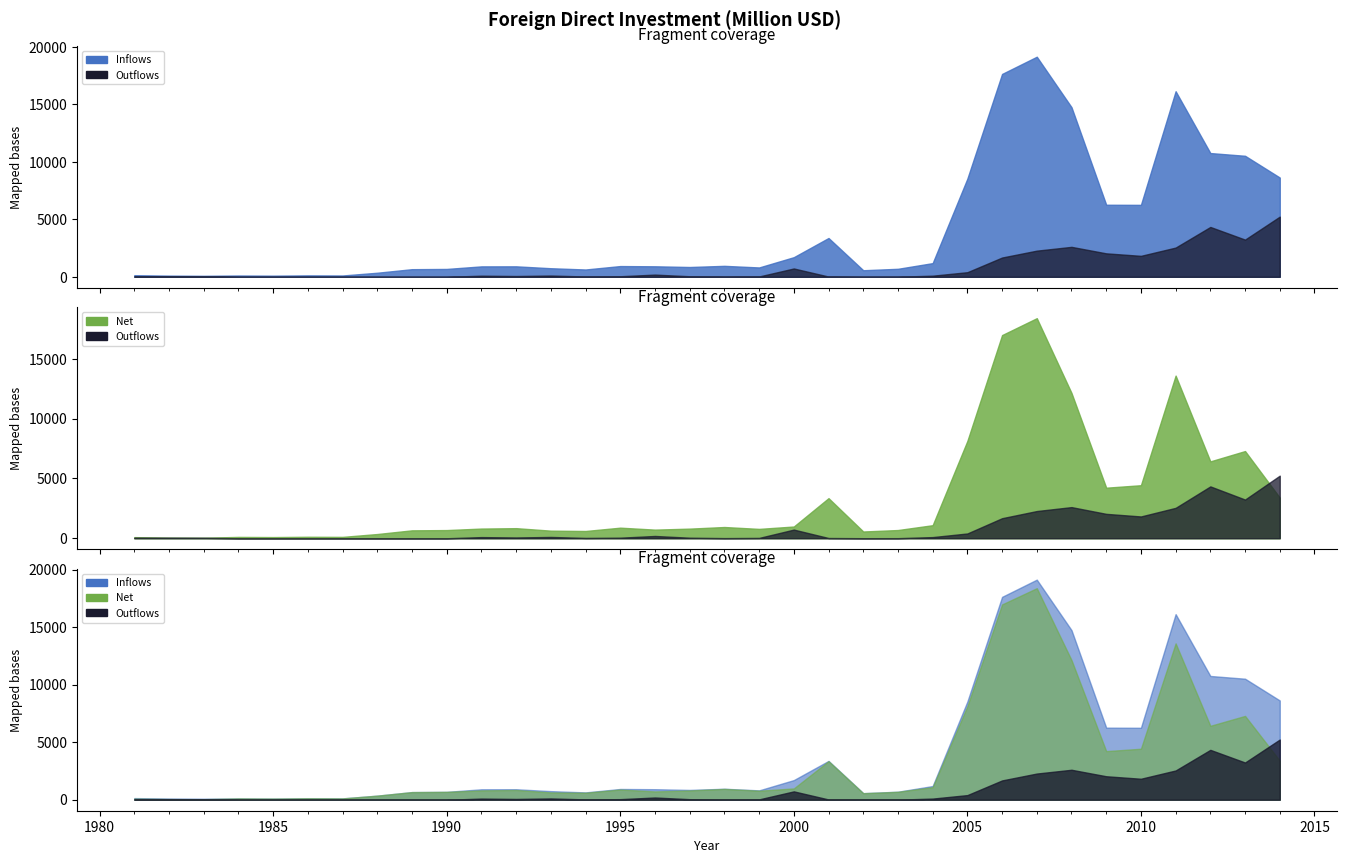

At which category does Outflows reach its first local peak?

1982